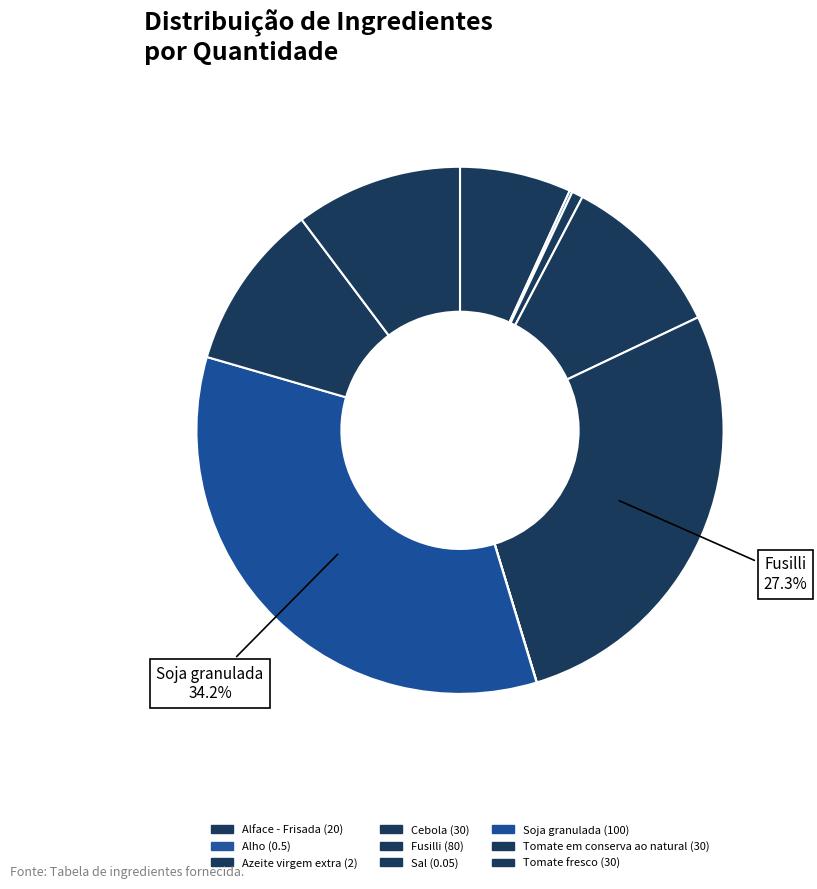

What is the smallest slice in the pie chart?

Sal